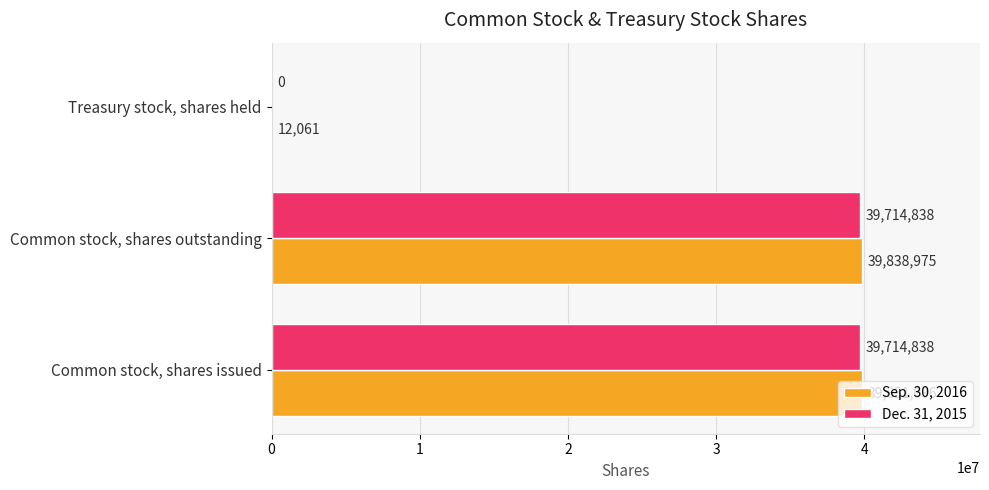

The Dec. 31, 2015 series shows 10347475 at Common stock, shares outstanding. True or false?

False